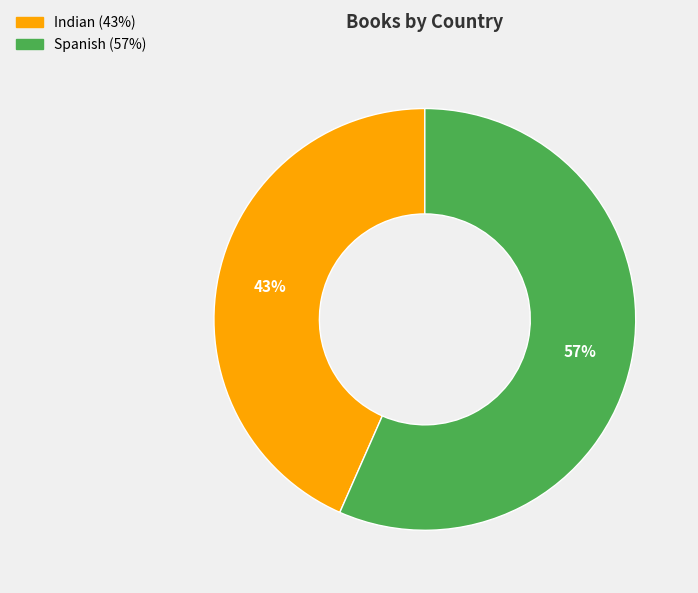

To the nearest percent, what portion does Spanish represent?

57%